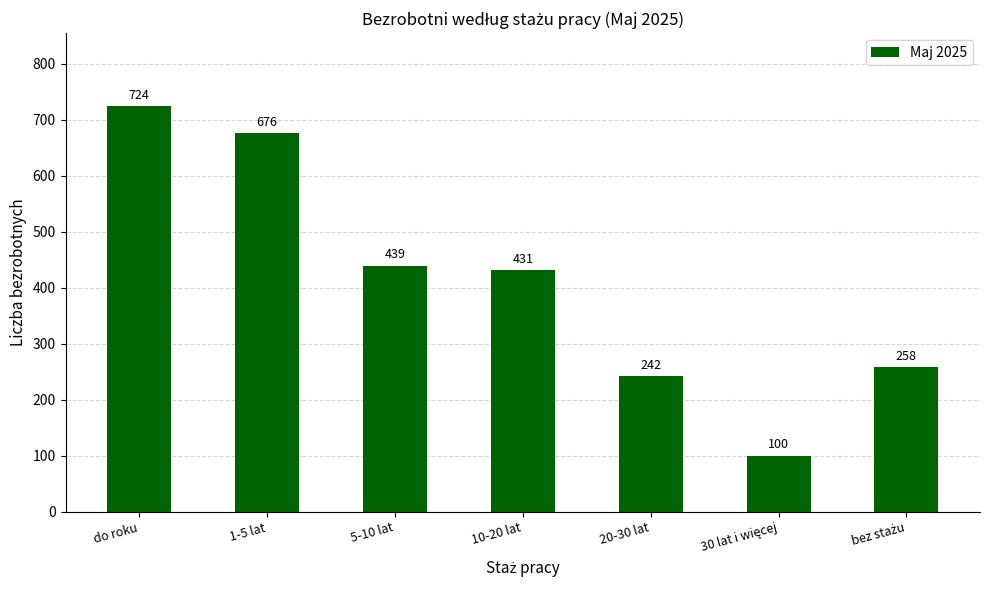

What is the difference between the second highest and minimum values?

576